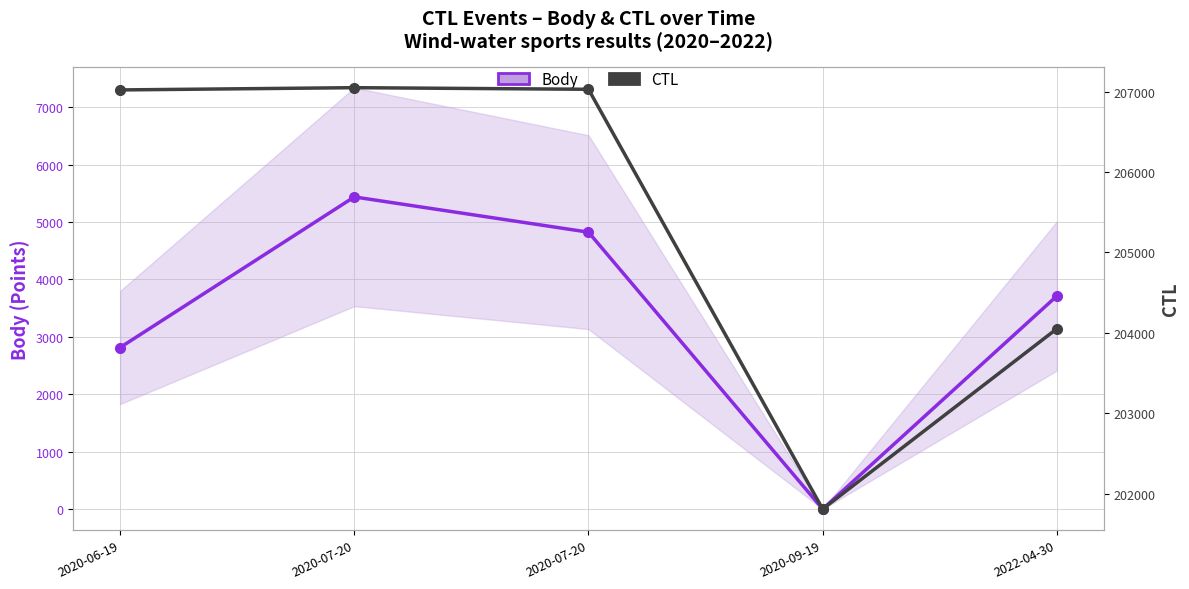

What is the maximum value shown in the chart?

207048